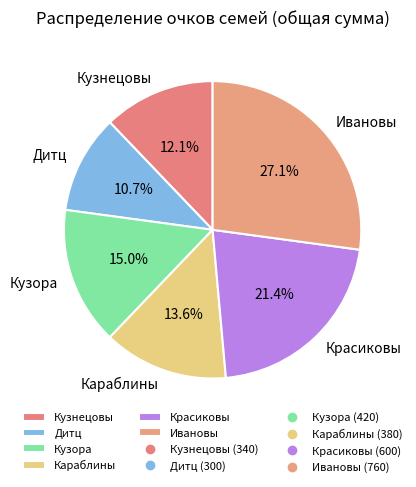

How many segments does this pie chart have?

6